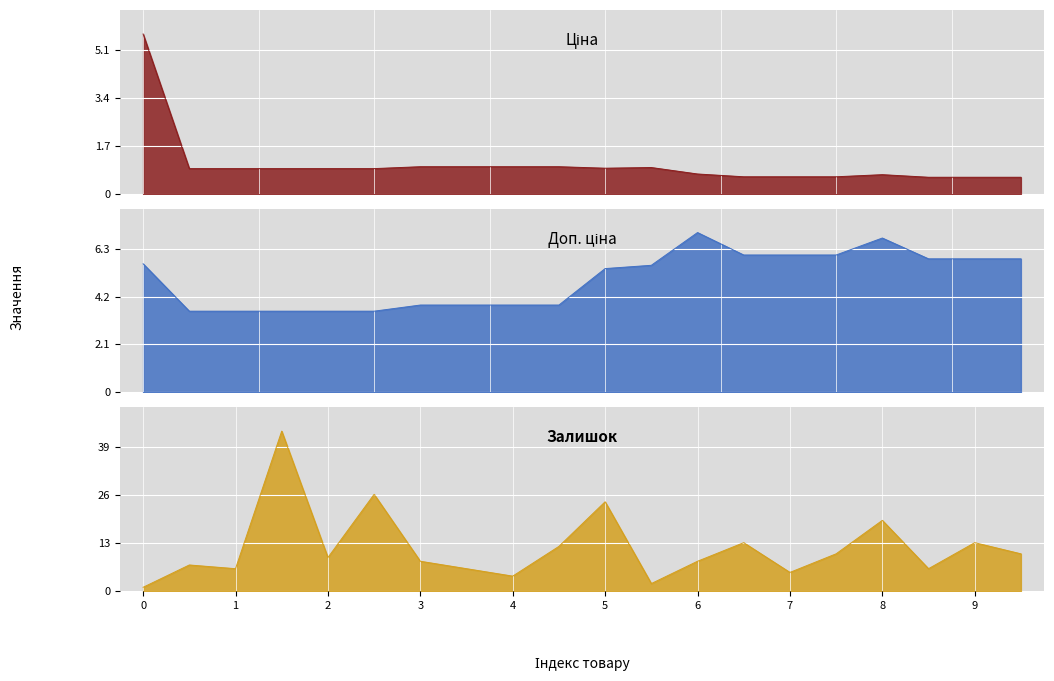

How many lines are shown in the chart?

3